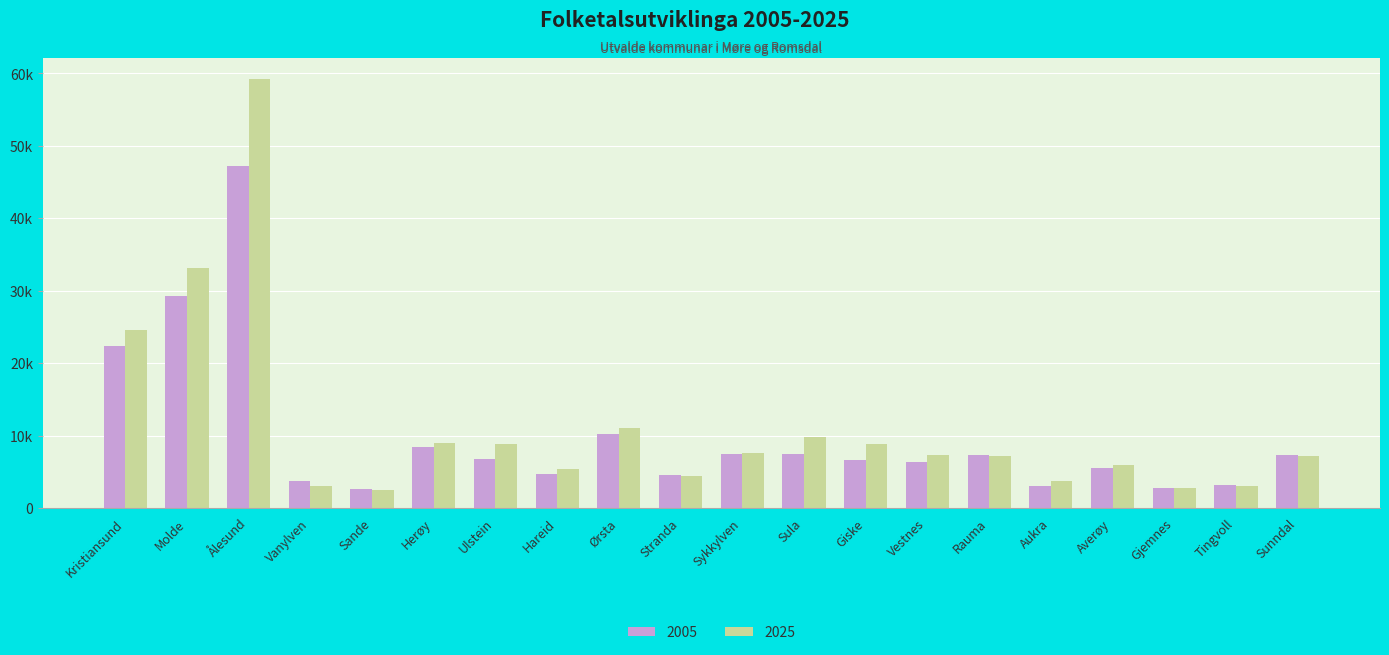

Does the chart contain stacked bars?

No